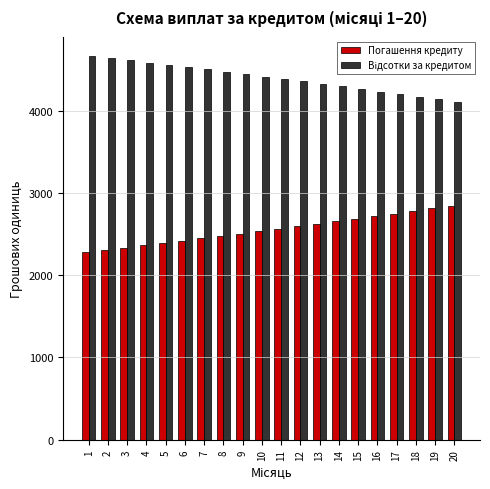

The Погашення кредиту series shows 4574.5 at 16. True or false?

False